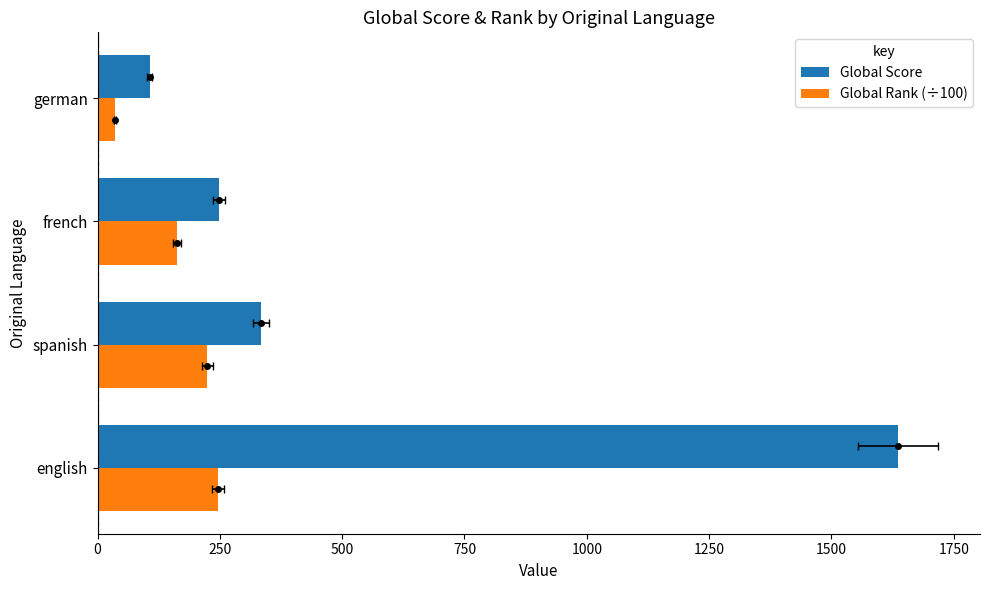

Rank the series at 750 from lowest to highest value.

Global Rank (÷100), Global Score